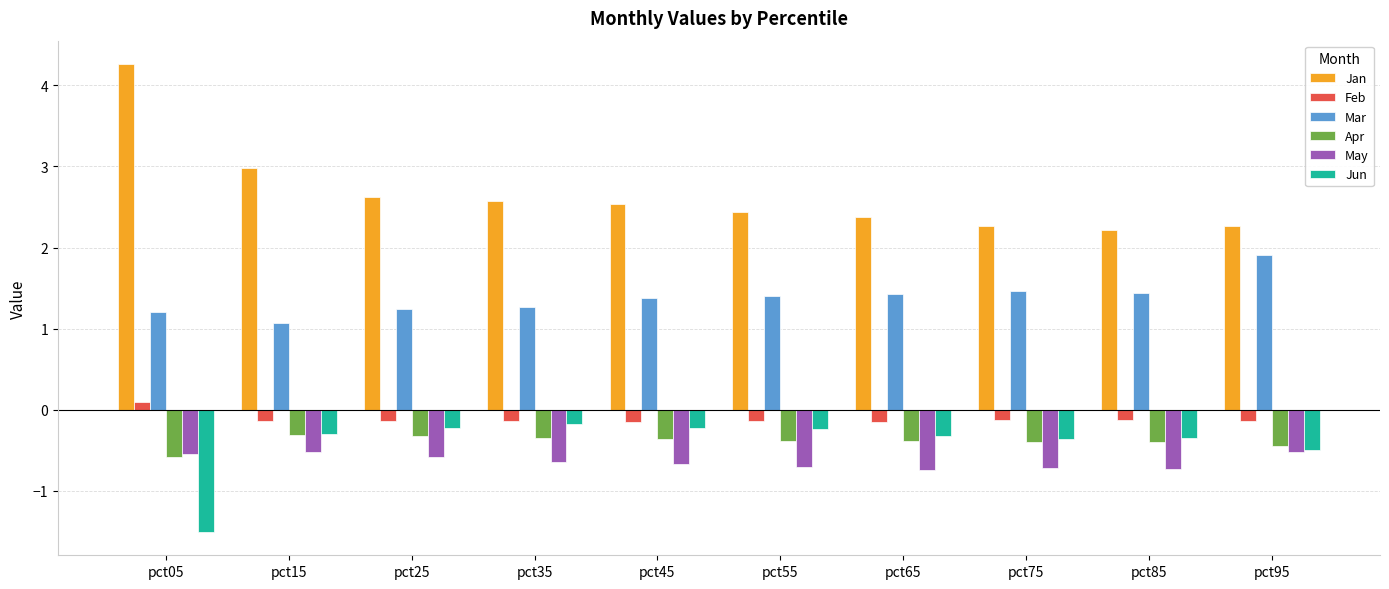

What is the difference between the Mar values at pct05 and pct95?

0.7